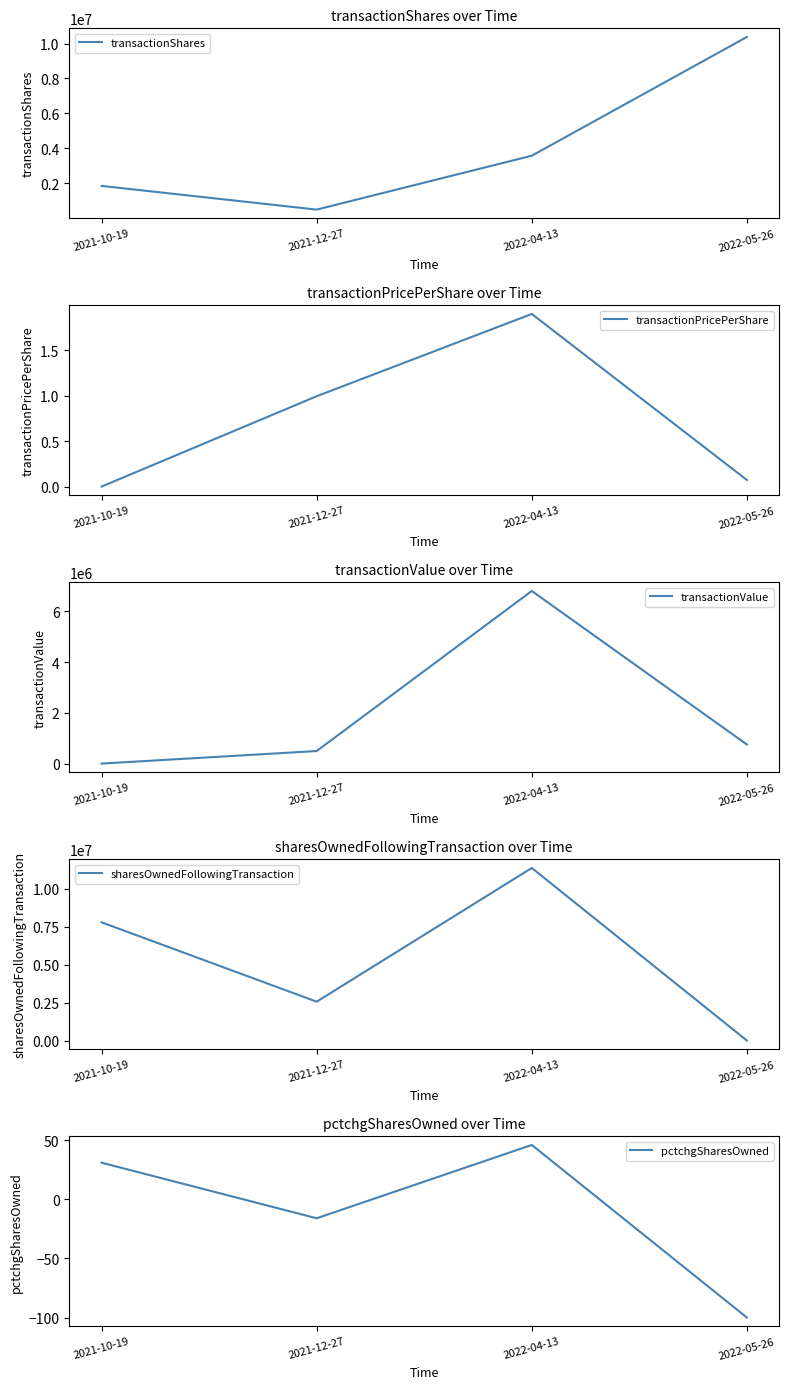

True or false: transactionPricePerShare and transactionValue intersect in this chart.

False